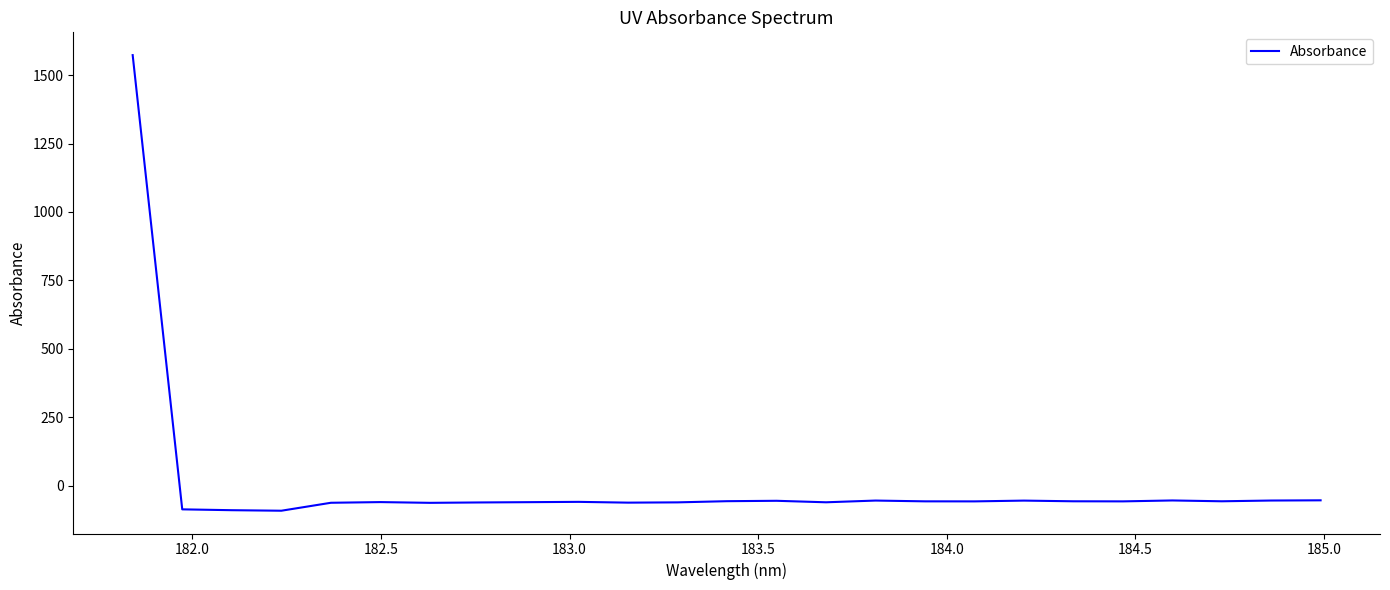

What is the average value?

3.5